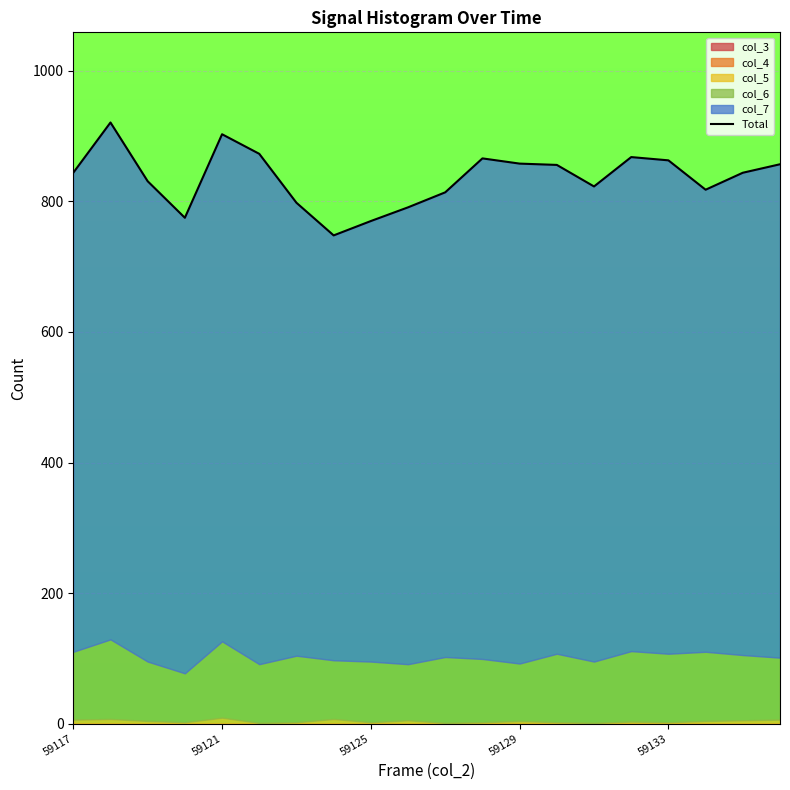

What is the smallest value displayed?

748